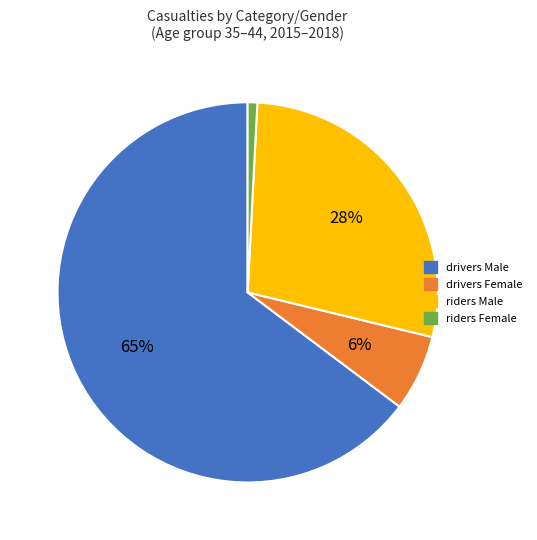

Is it true that riders Male is 41% of the pie?

False